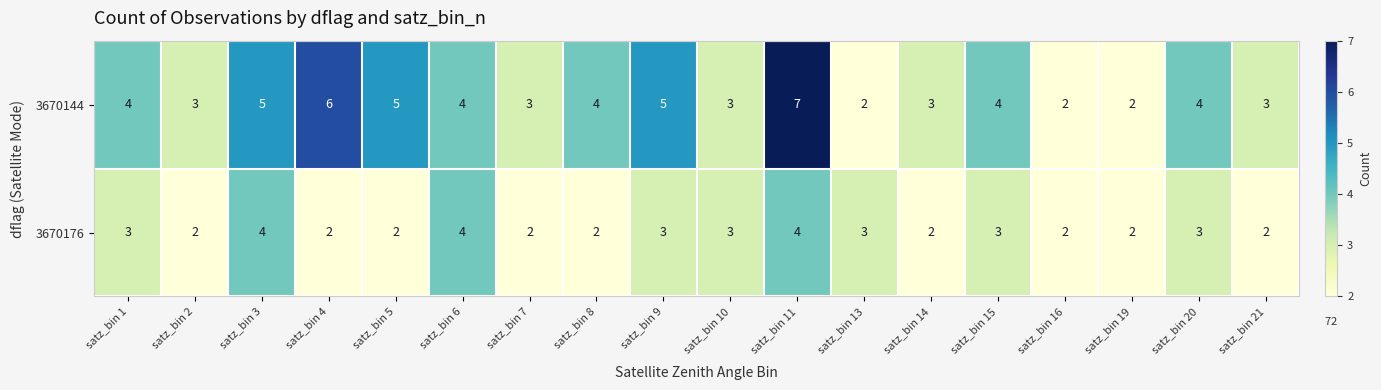

Which series changed the most between satz_bin 2 and satz_bin 16?

3670144